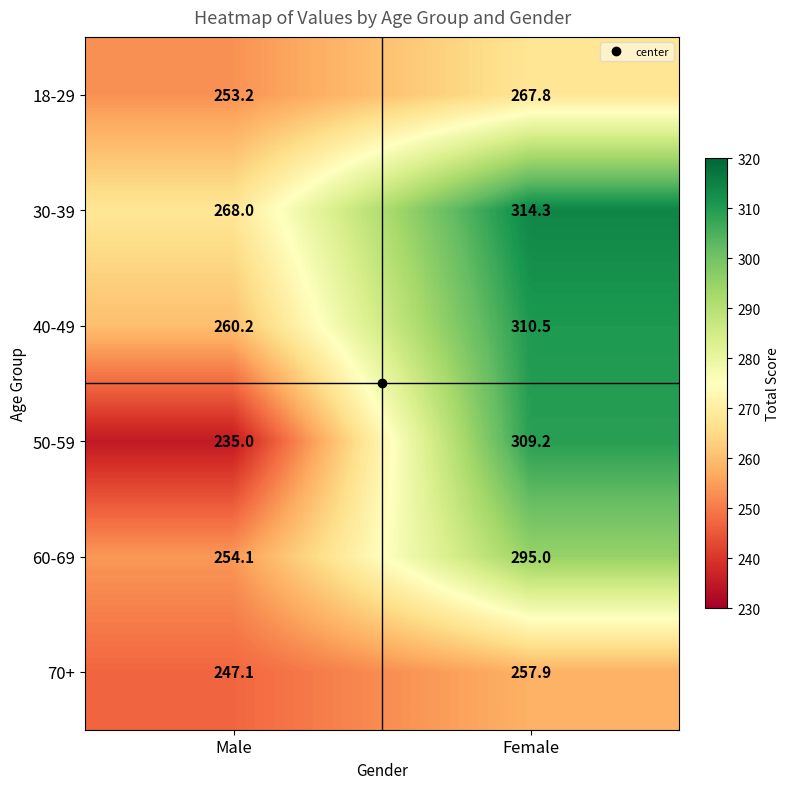

Rank the series by their maximum value, from lowest to highest.

70+, 18-29, 60-69, 50-59, 40-49, 30-39